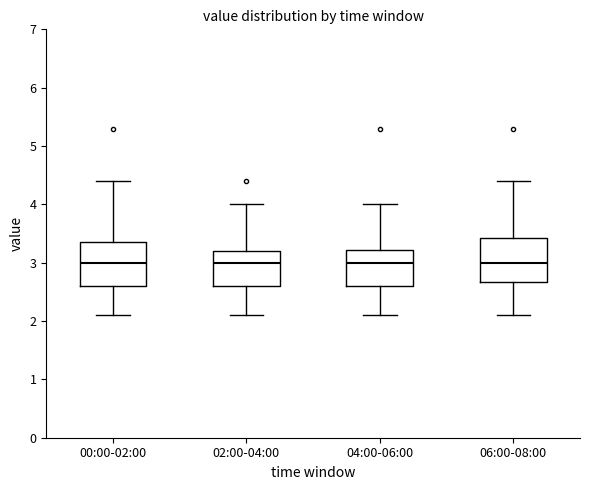

Reading left to right, transcribe this box plot: for each box, give where its median line is, the range the box spans, and where its two whiskers end, as read against the y-axis. The values are not printed on the chart, so give them approximately, as read against the axis.

00:00-02:00: median 3.0, box 2.6 to 3.4, whiskers 2.1 to 4.4
02:00-04:00: median 3.0, box 2.6 to 3.2, whiskers 2.1 to 4.0
04:00-06:00: median 3.0, box 2.6 to 3.2, whiskers 2.1 to 4.0
06:00-08:00: median 3.0, box 2.7 to 3.4, whiskers 2.1 to 4.4